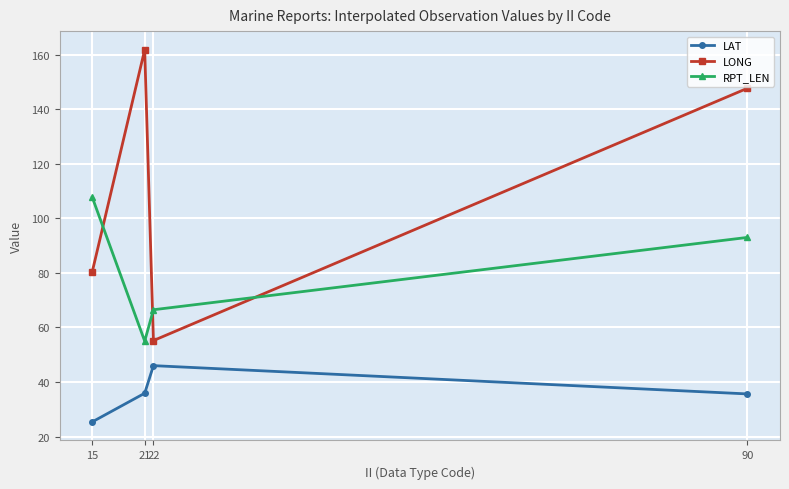

List the series in order of their overall mean, highest first.

LONG, RPT_LEN, LAT